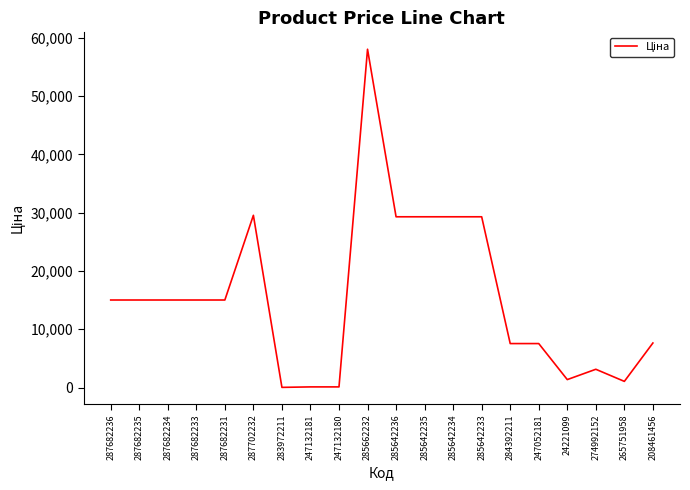

Which category has the highest value across all series?

285662232